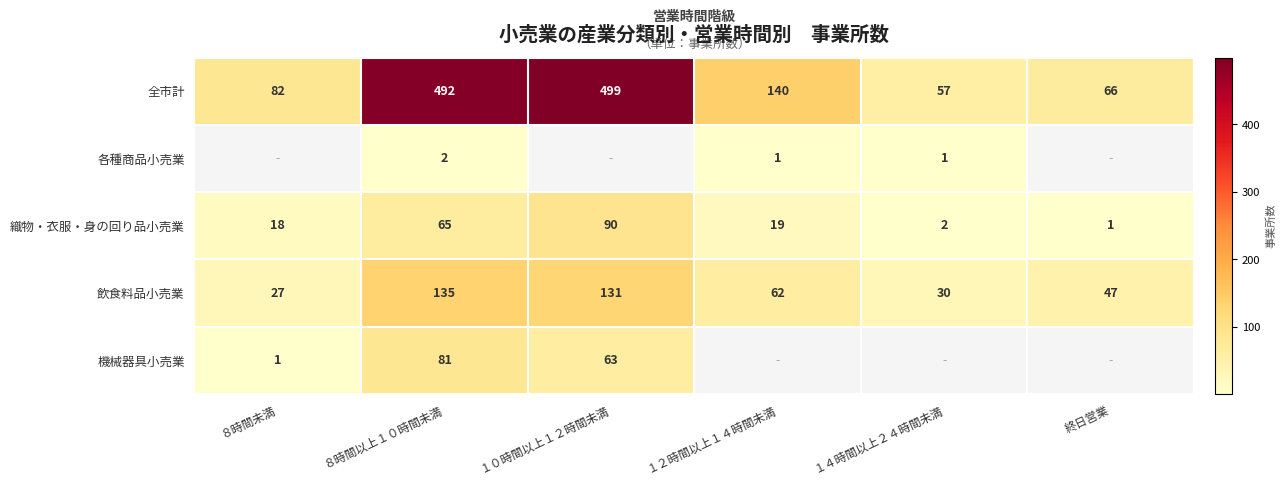

The value of 織物・衣服・身の回り品小売業 at ８時間未満 is 23.9. True or false?

False